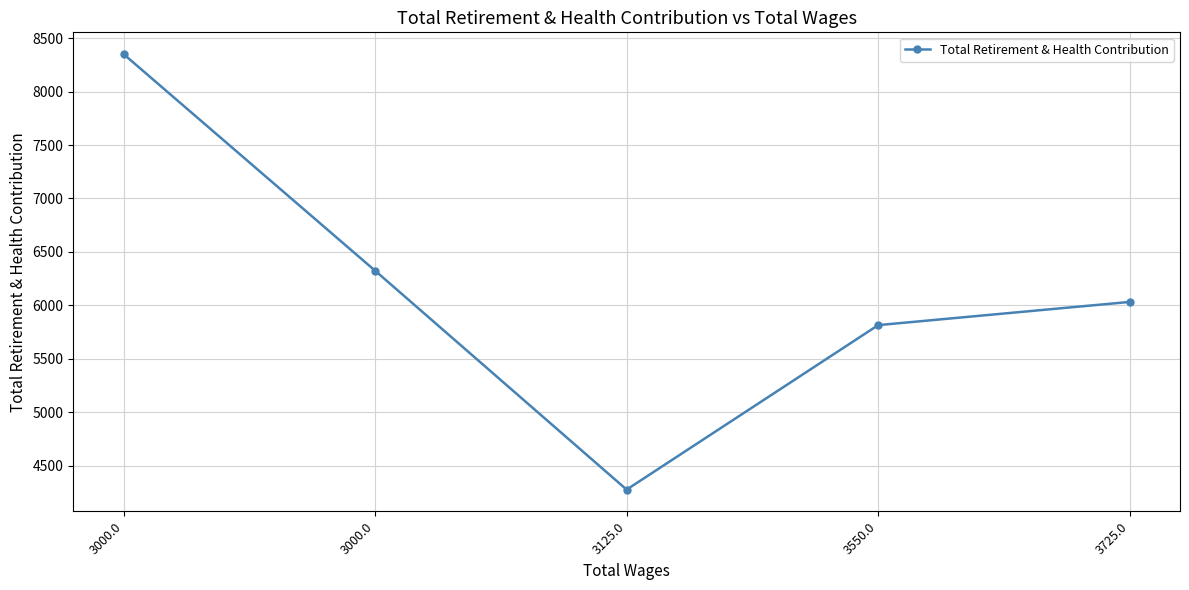

What is the label of the 5th point from the right?

3000.0